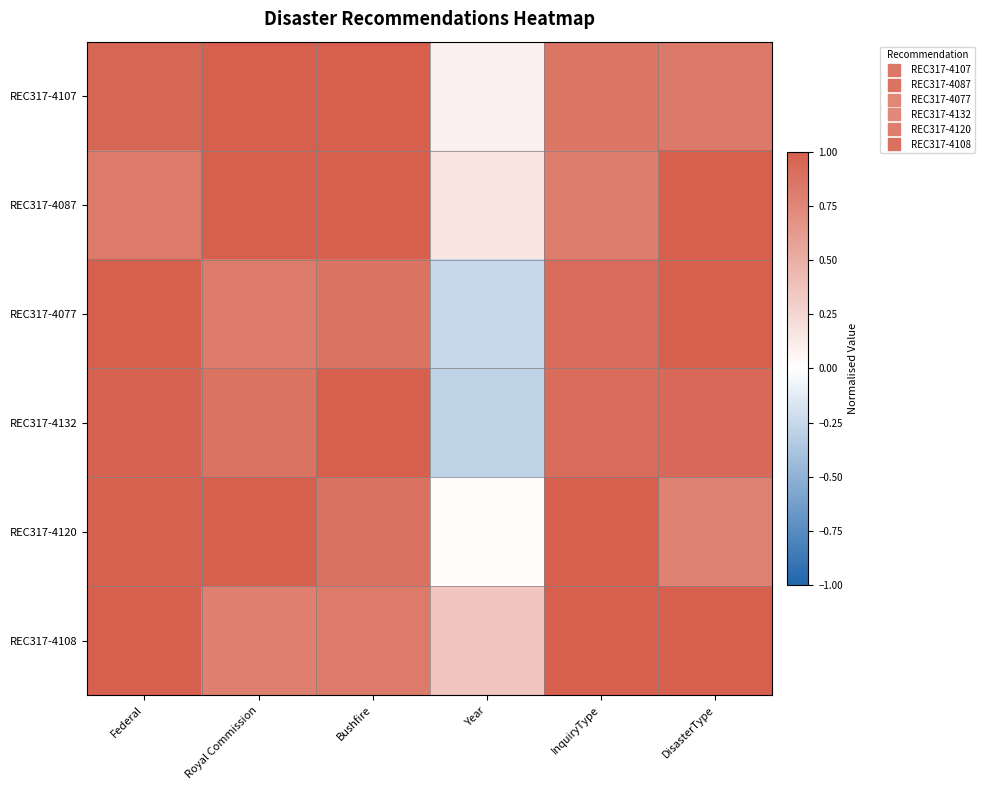

Which has a higher value, Year or InquiryType?

InquiryType